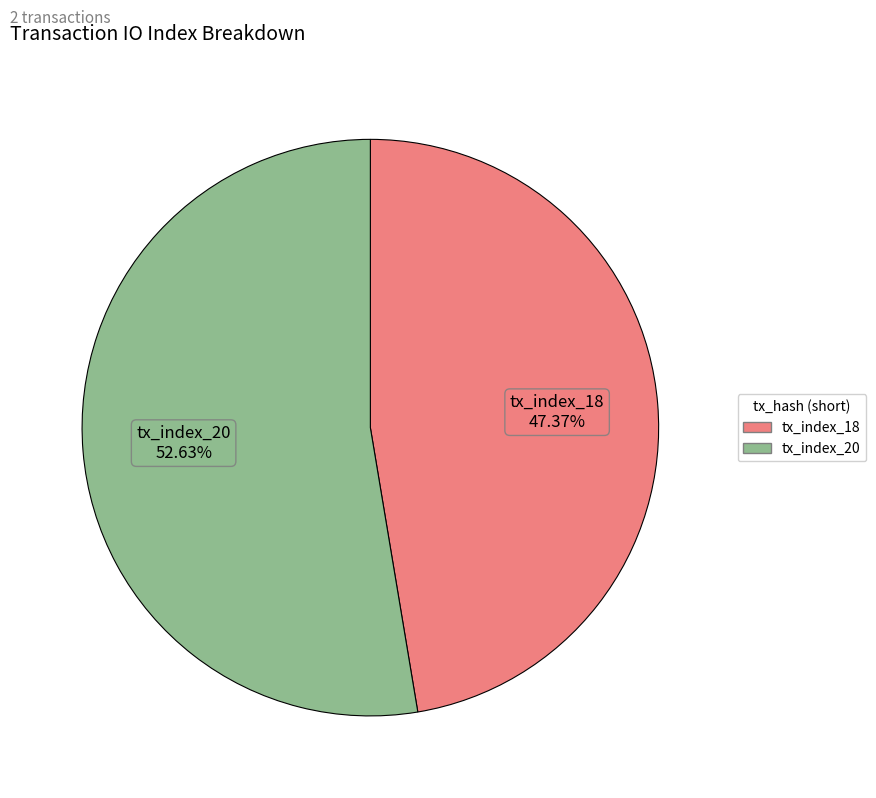

Approximately how many times larger is the value at tx_index_18 compared to tx_index_20?

0.9